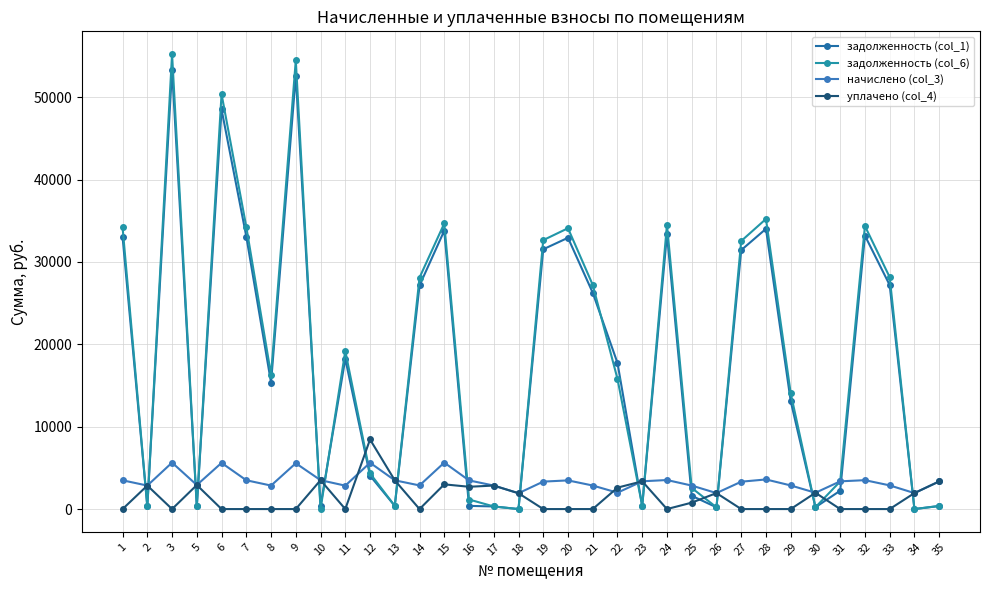

Where is the first local maximum for задолженность (col_6)?

3